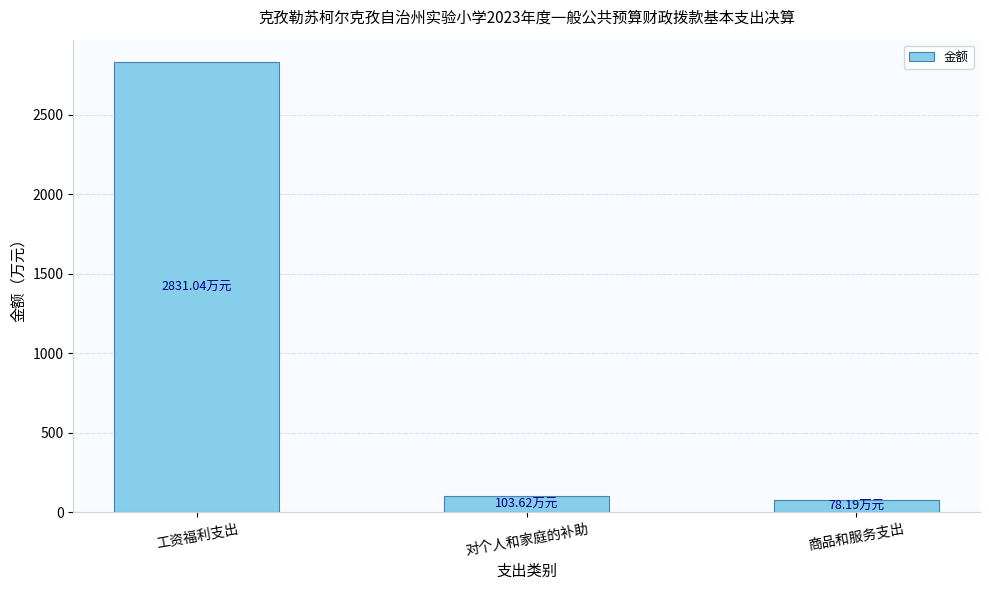

The chart shows a value of 78.2 at 商品和服务支出. True or false?

True